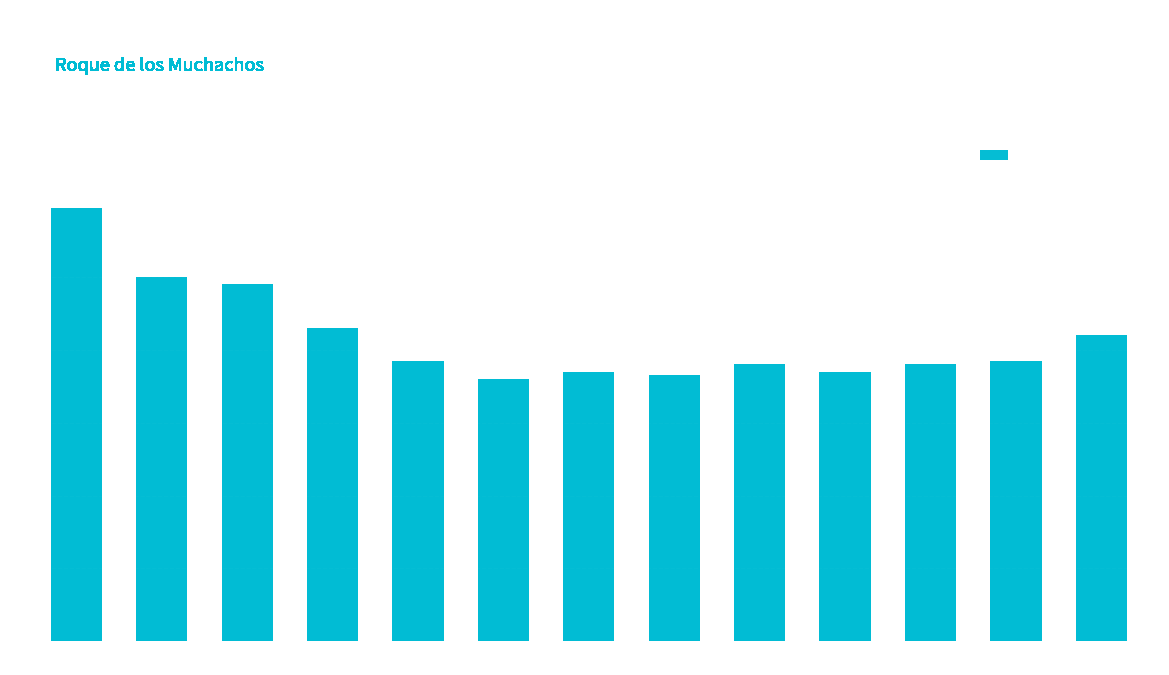

What is the difference between the maximum and minimum values?

4.7